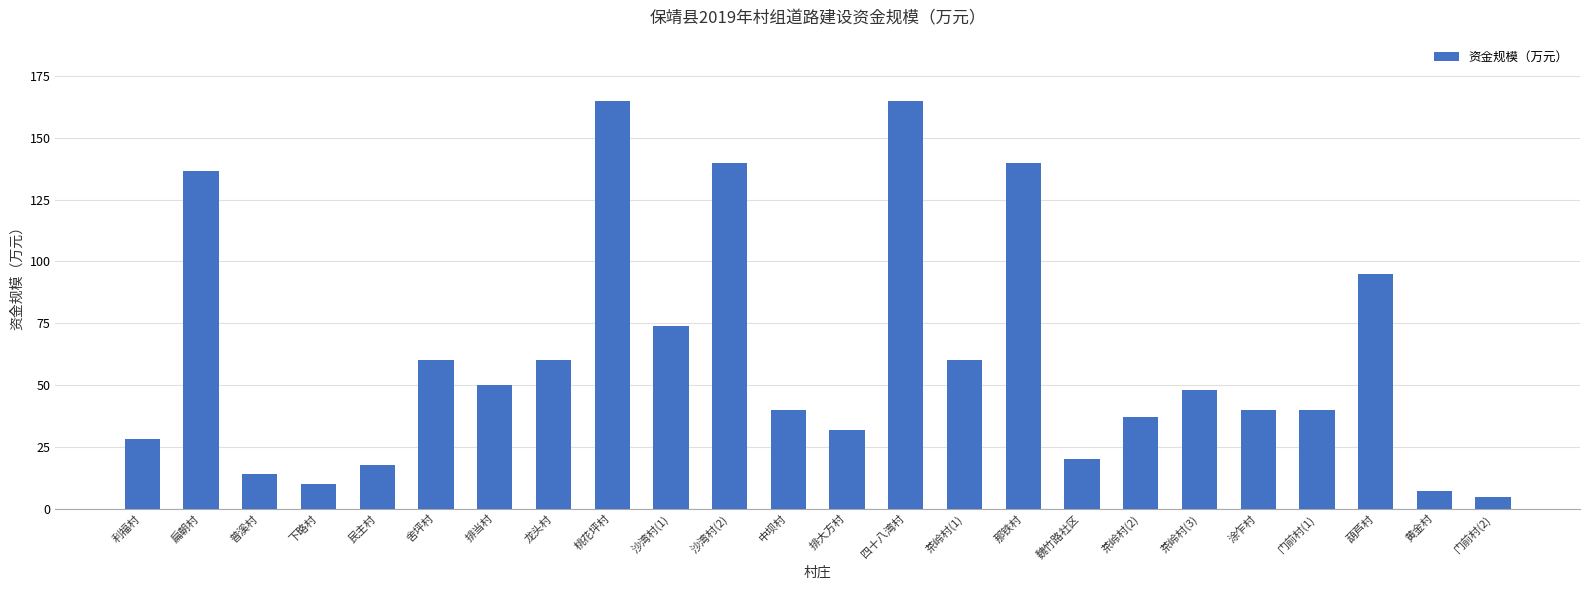

What is the difference between the second highest and minimum values?

160.4